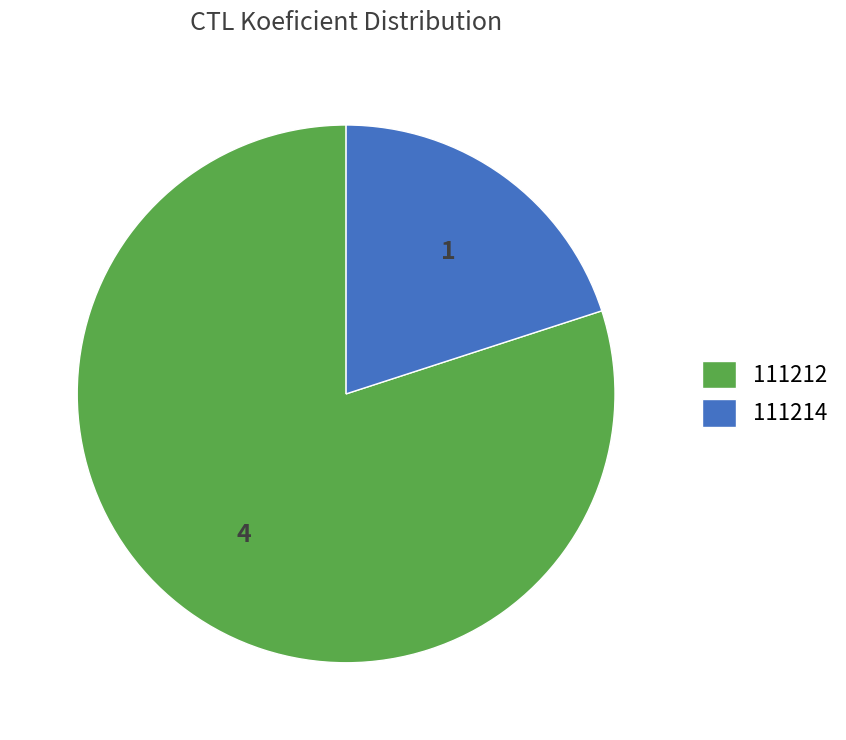

Is it true that 111214 is 20% of the pie?

True